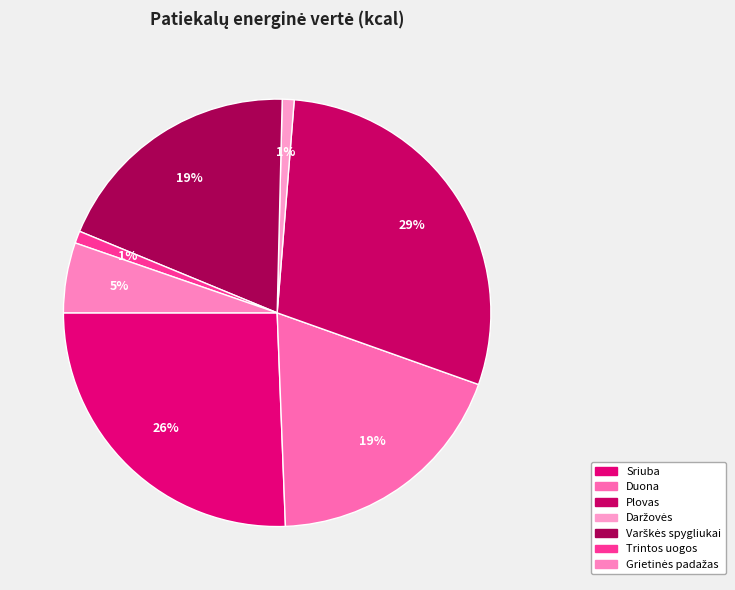

Do Daržovės and Trintos uogos together represent more than half of the pie?

No